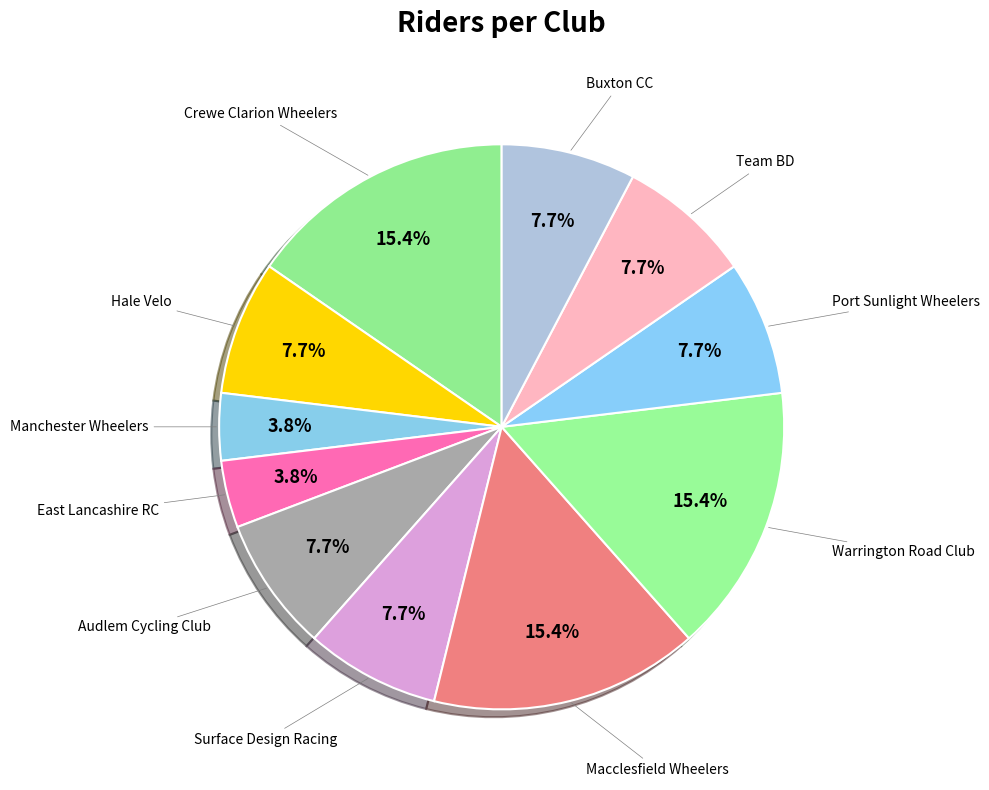

How many slices are in this pie chart?

11